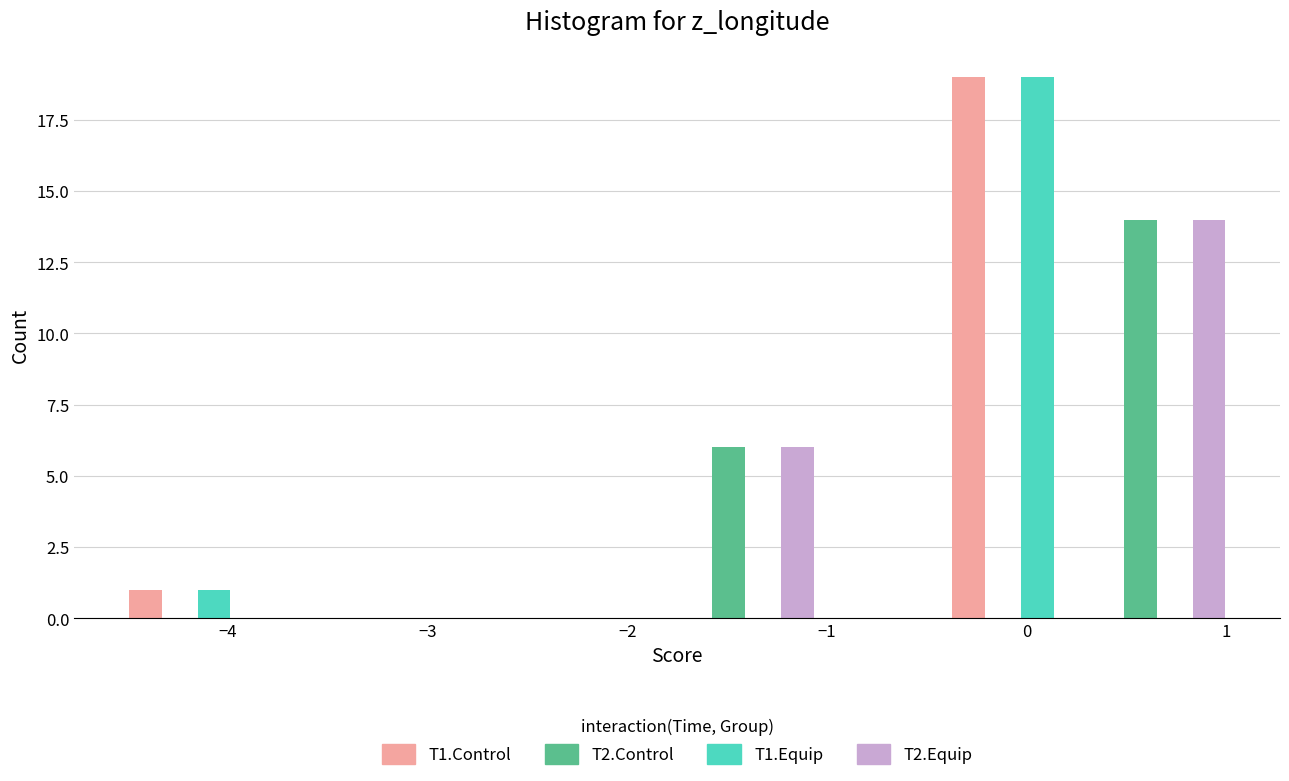

Reading left to right, transcribe this chart: for each range on the x-axis, give the height of each series' bar. Neither the bar edges nor the heights are printed on the chart, so give them approximately, as read against the axes.

-4.5 to -3.8: T1.Control=1	T2.Control=0	T1.Equip=1	T2.Equip=0
-3.8 to -3.1: T1.Control=0	T2.Control=0	T1.Equip=0	T2.Equip=0
-3.1 to -2.4: T1.Control=0	T2.Control=0	T1.Equip=0	T2.Equip=0
-2.4 to -1.7: T1.Control=0	T2.Control=0	T1.Equip=0	T2.Equip=0
-1.7 to -1.1: T1.Control=0	T2.Control=6	T1.Equip=0	T2.Equip=6
-1.1 to -0.4: T1.Control=0	T2.Control=0	T1.Equip=0	T2.Equip=0
-0.4 to 0.3: T1.Control=19	T2.Control=0	T1.Equip=19	T2.Equip=0
0.3 to 1.0: T1.Control=0	T2.Control=14	T1.Equip=0	T2.Equip=14